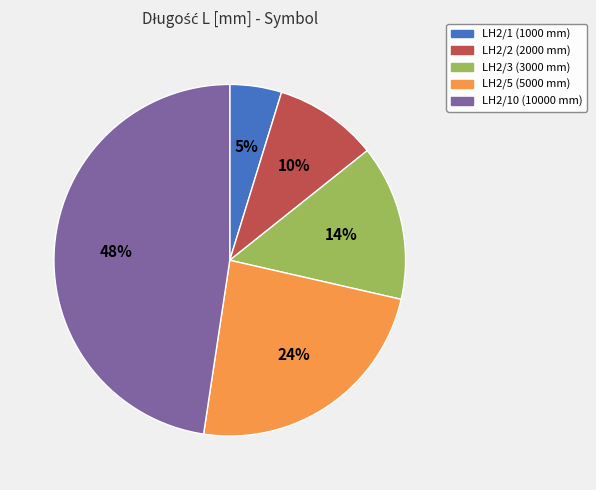

To the nearest percent, what is the difference between the largest and smallest slice percentages?

43%